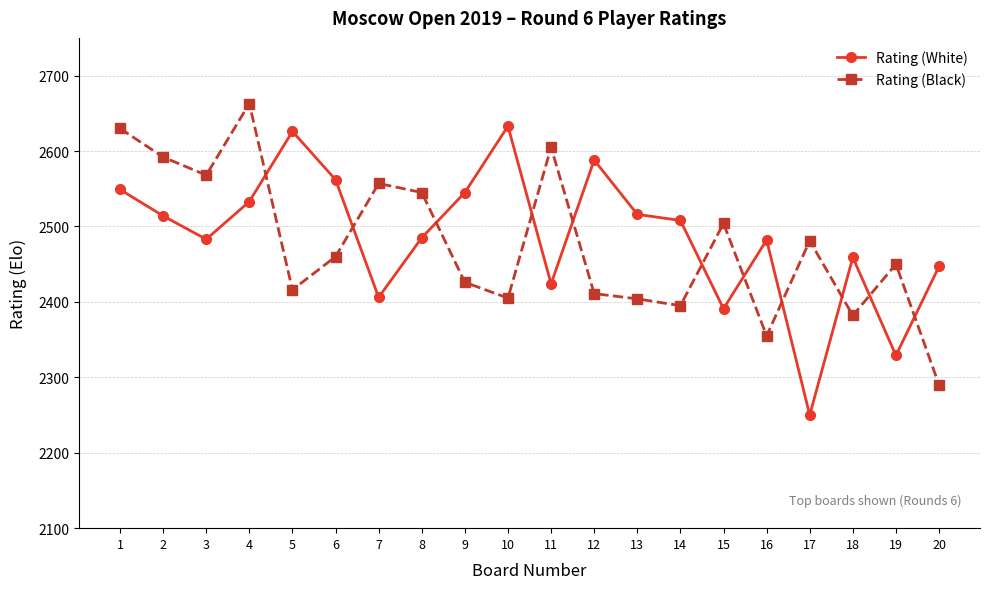

What is the total value across all series at 9?

4971